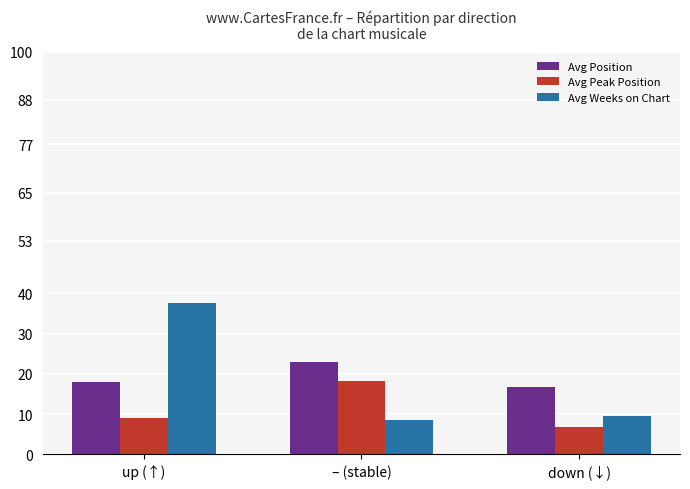

The Avg Position series shows 16.8 at down (↓). True or false?

True